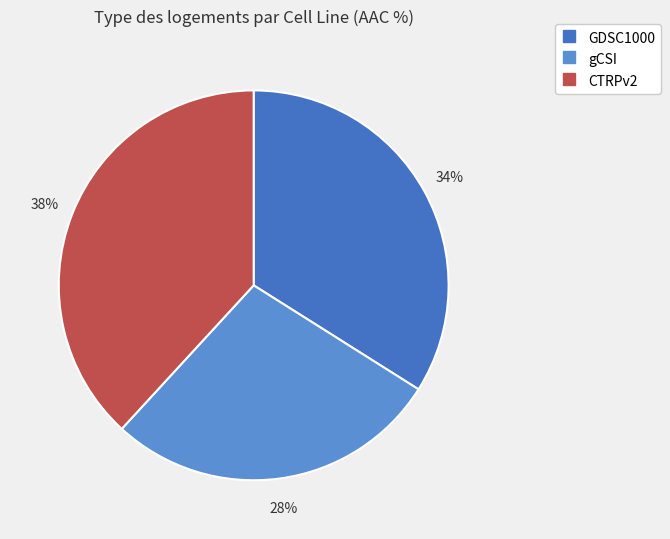

How many segments does this pie chart have?

3